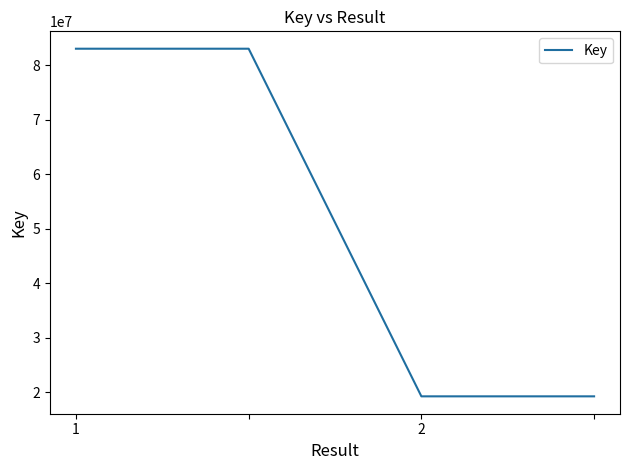

True or false: there are more than 1 points higher than both neighbors.

False